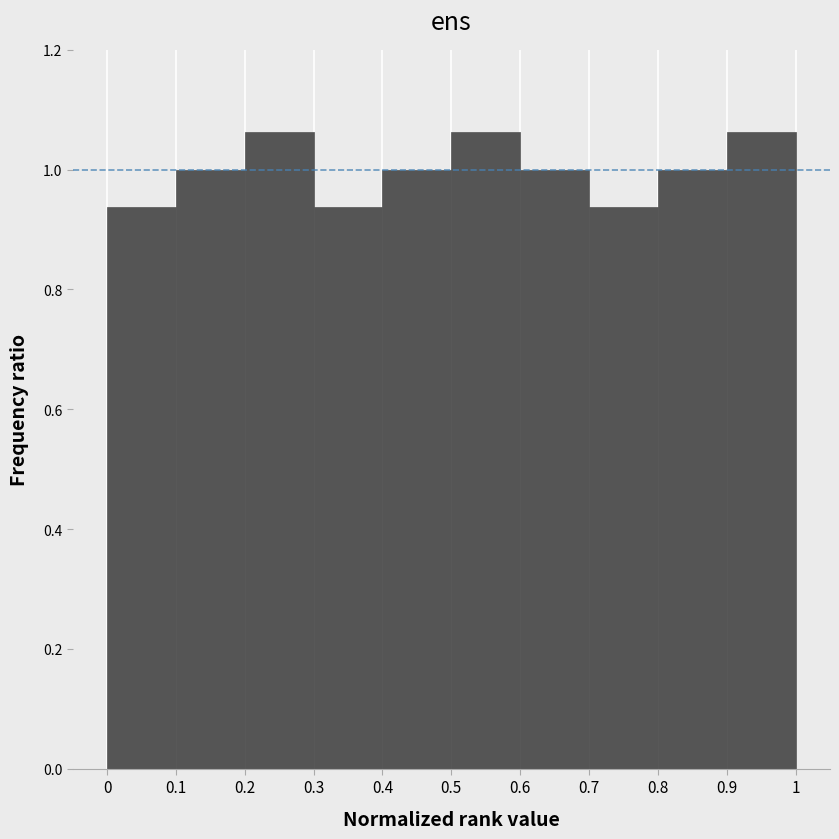

Reading left to right, list every bar in this chart as the range it spans on the x-axis followed by its height. The values are not printed on the chart, so give them approximately, as read against the axis.

0 to 0.1: 0.94
0.1 to 0.2: 1.00
0.2 to 0.3: 1.06
0.3 to 0.4: 0.94
0.4 to 0.5: 1.00
0.5 to 0.6: 1.06
0.6 to 0.7: 1.00
0.7 to 0.8: 0.94
0.8 to 0.9: 1.00
0.9 to 1: 1.06